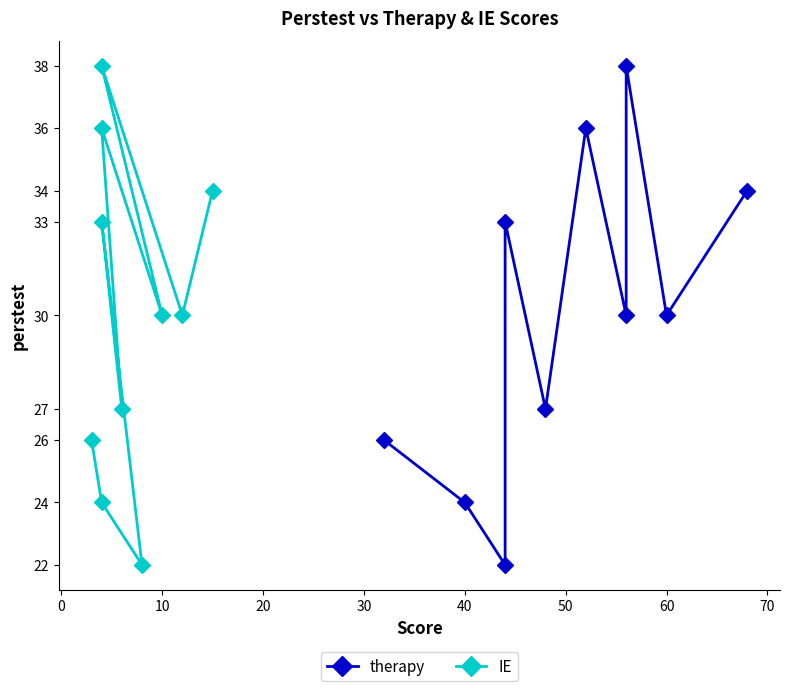

Rank the series by their maximum value, from highest to lowest.

therapy, IE